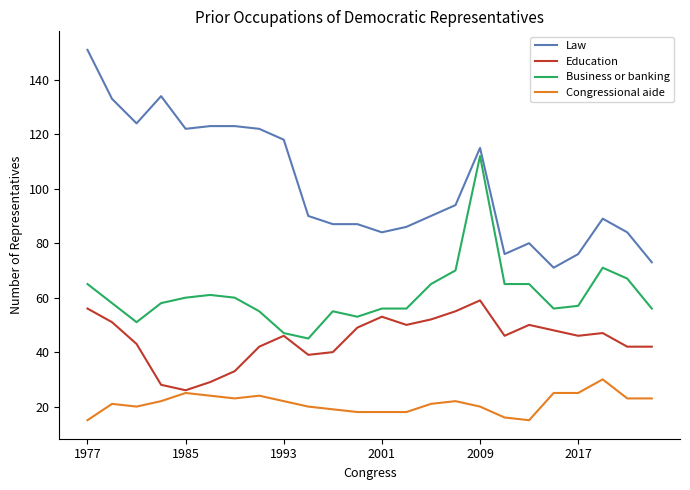

What is the minimum value shown in the chart?

15